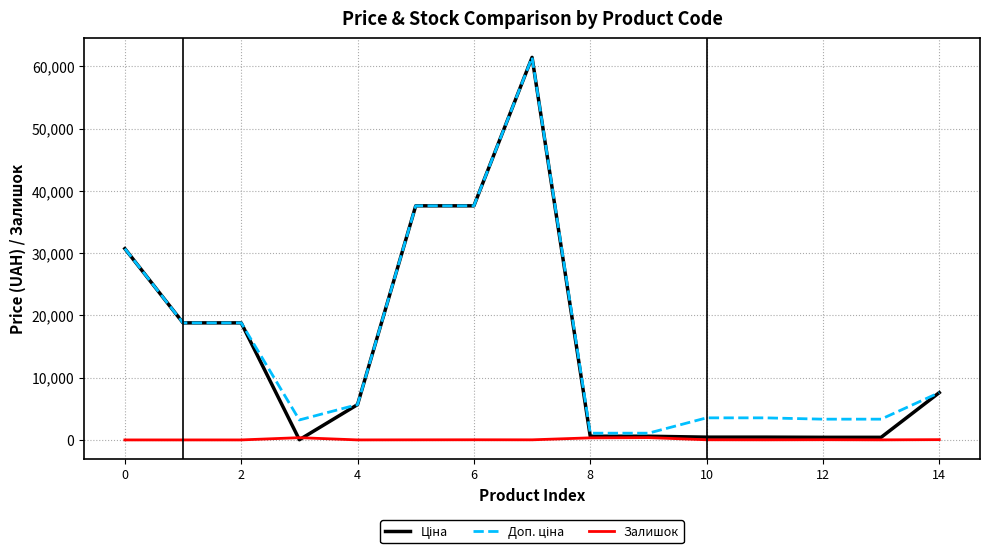

At how many categories does at least one series exceed 42691?

1